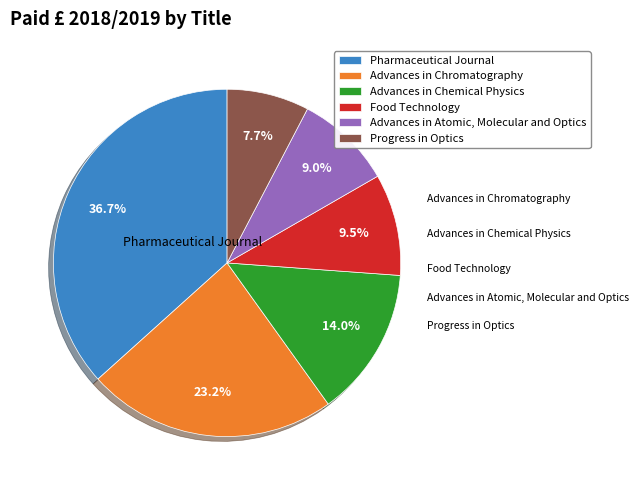

Combined, what portion of the pie is Advances in Chromatography and Food Technology?

32.7%